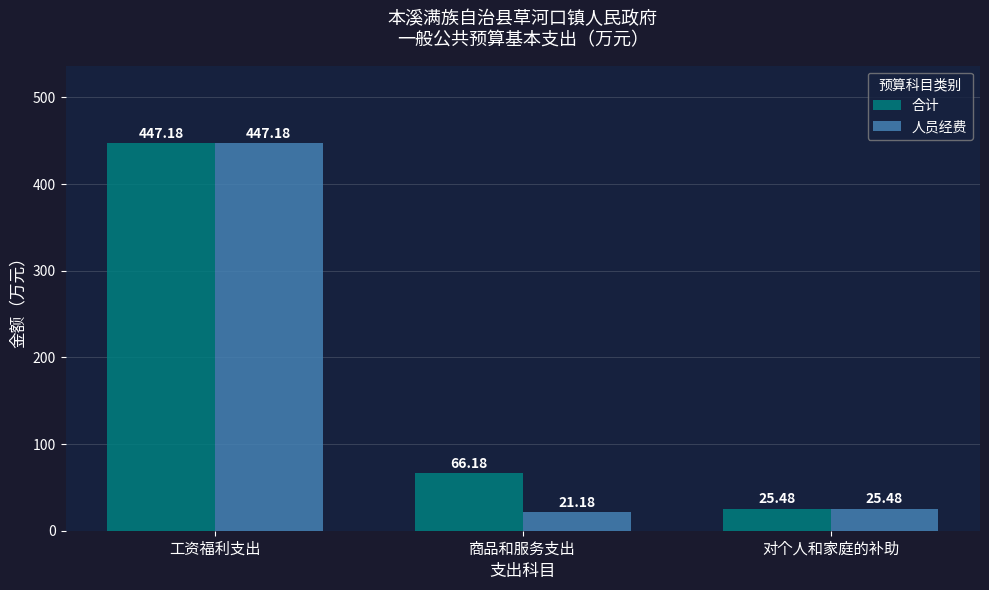

List the labels in order of 人员经费 value, smallest first.

商品和服务支出, 对个人和家庭的补助, 工资福利支出